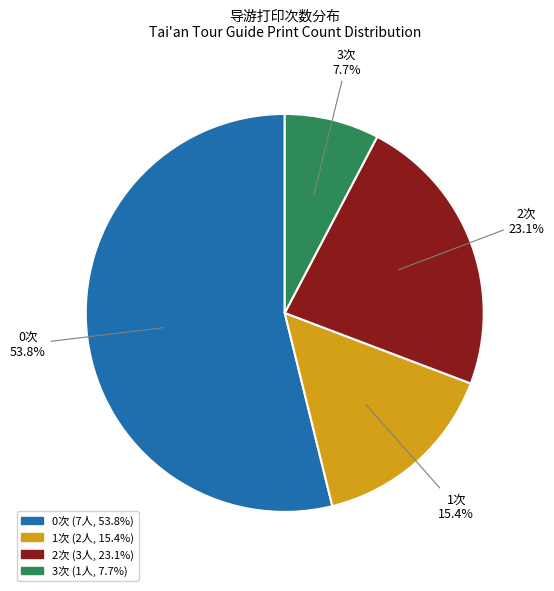

Is there a majority slice in this chart?

Yes